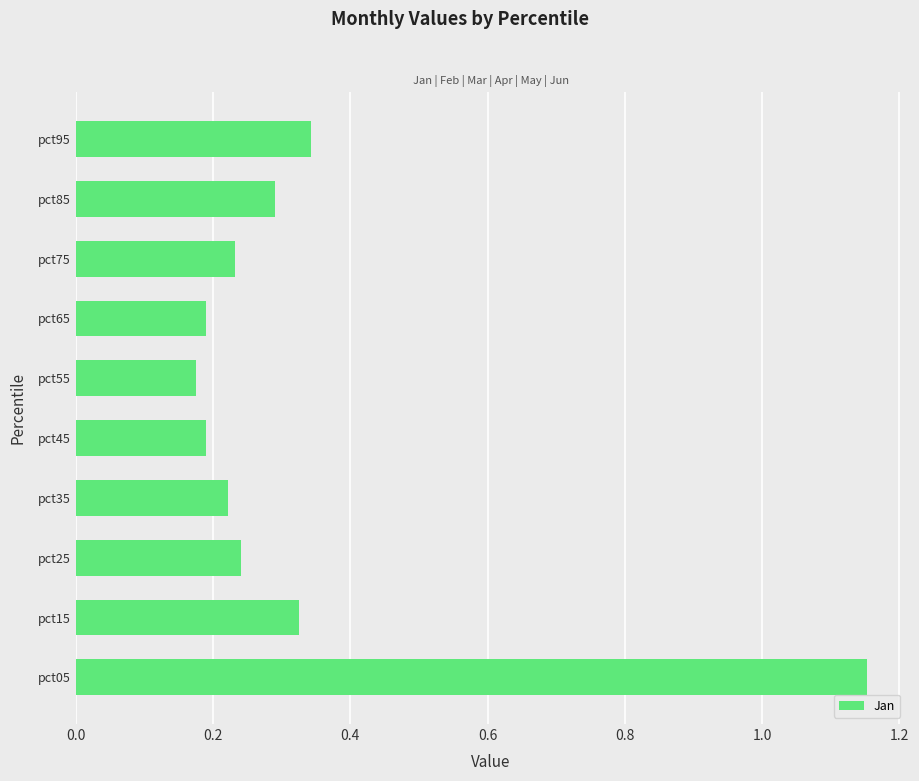

What is the difference between the maximum and minimum values?

1.0